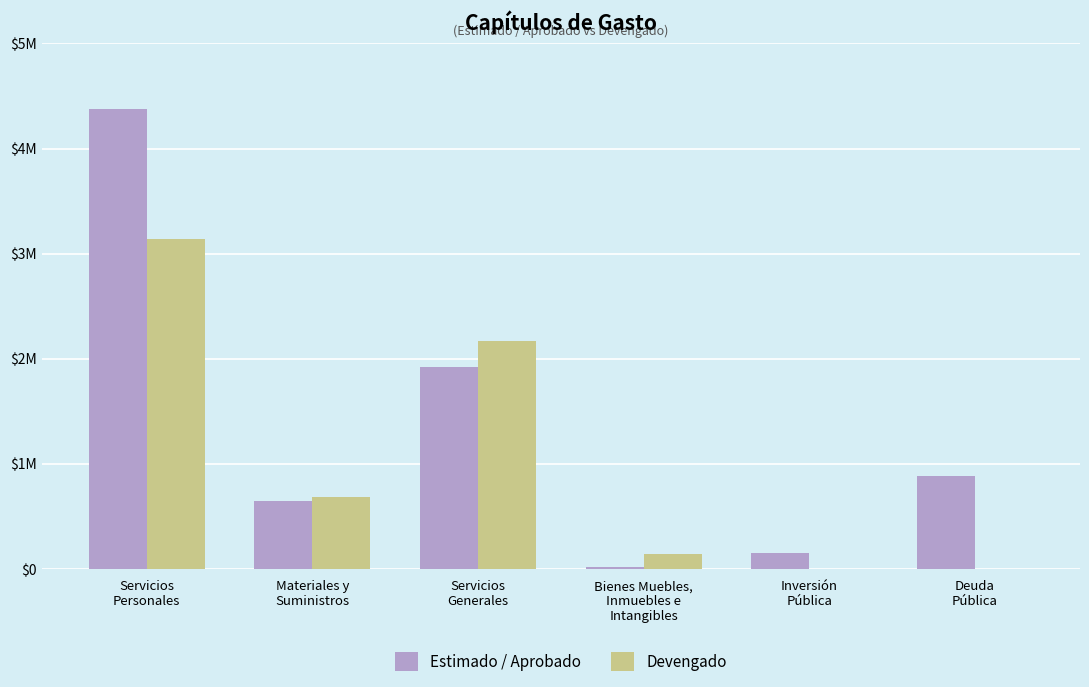

Rank the categories by Estimado / Aprobado value from lowest to highest.

Bienes Muebles,
Inmuebles e
Intangibles, Inversión
Pública, Materiales y
Suministros, Deuda
Pública, Servicios
Generales, Servicios
Personales